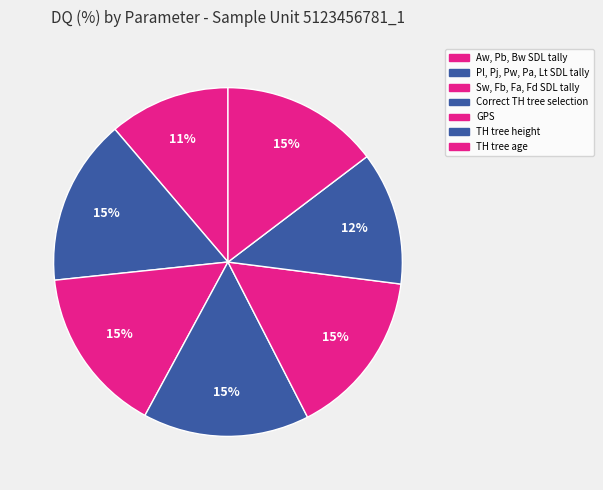

How many slices are in this pie chart?

7